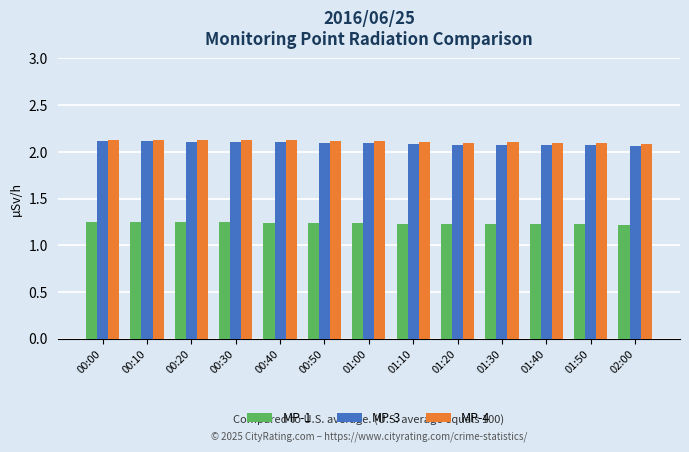

How many MP-3 values are between 2 and 3?

13